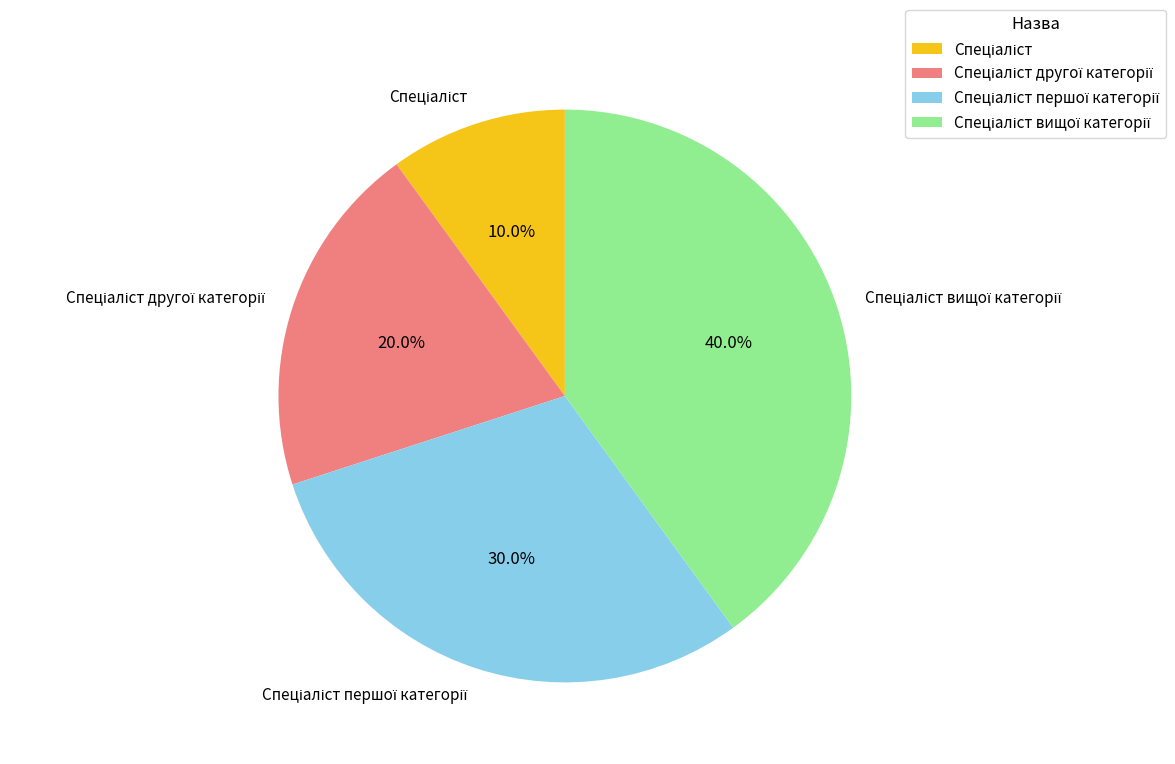

Is there any slice that represents more than half of the pie?

No